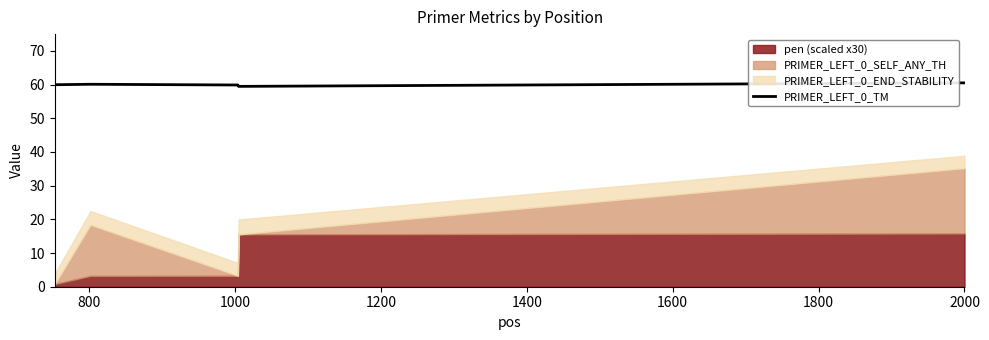

Which has a higher value, 1400 or 600?

1400